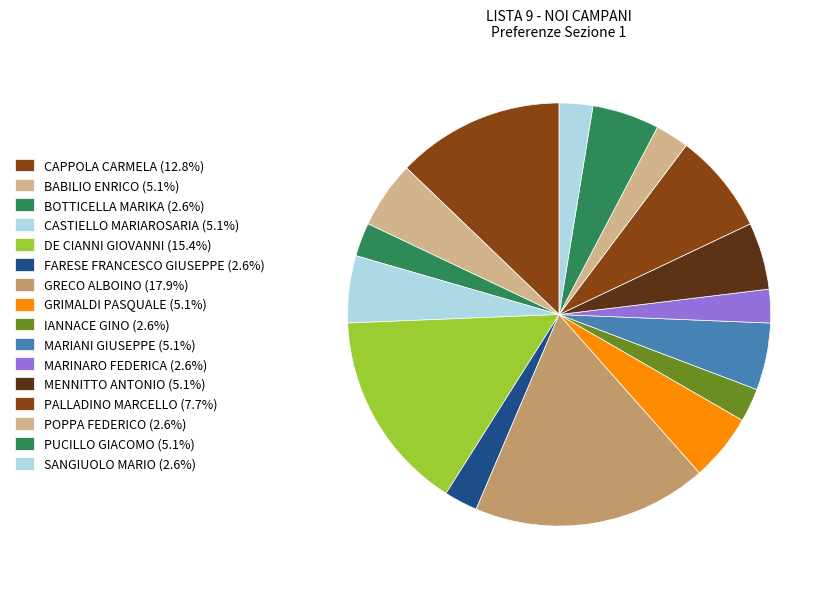

Is there any slice that represents more than half of the pie?

No